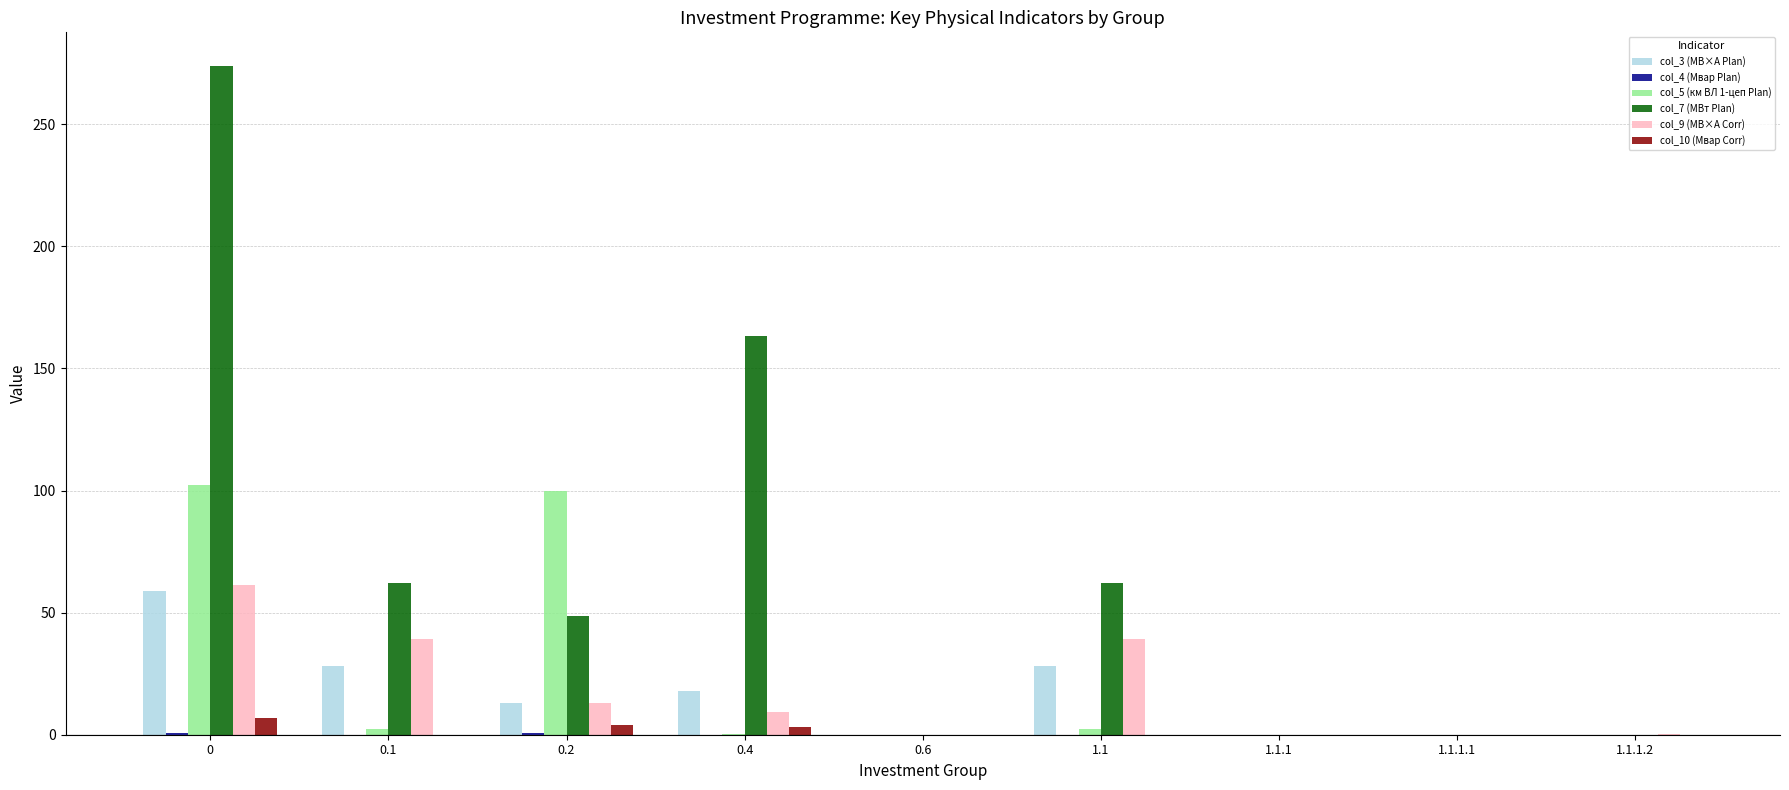

Which series has the largest total across all categories?

col_7 (МВт Plan)